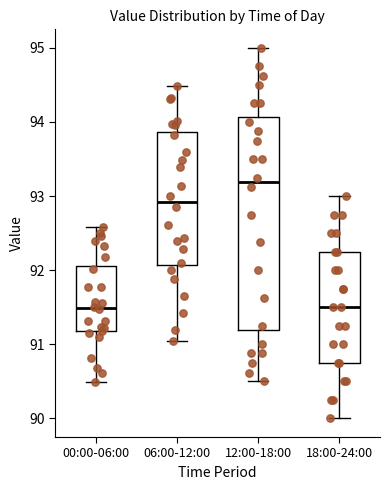

Comparing the boxes themselves (not the whiskers), which one is the tallest?

12:00-18:00